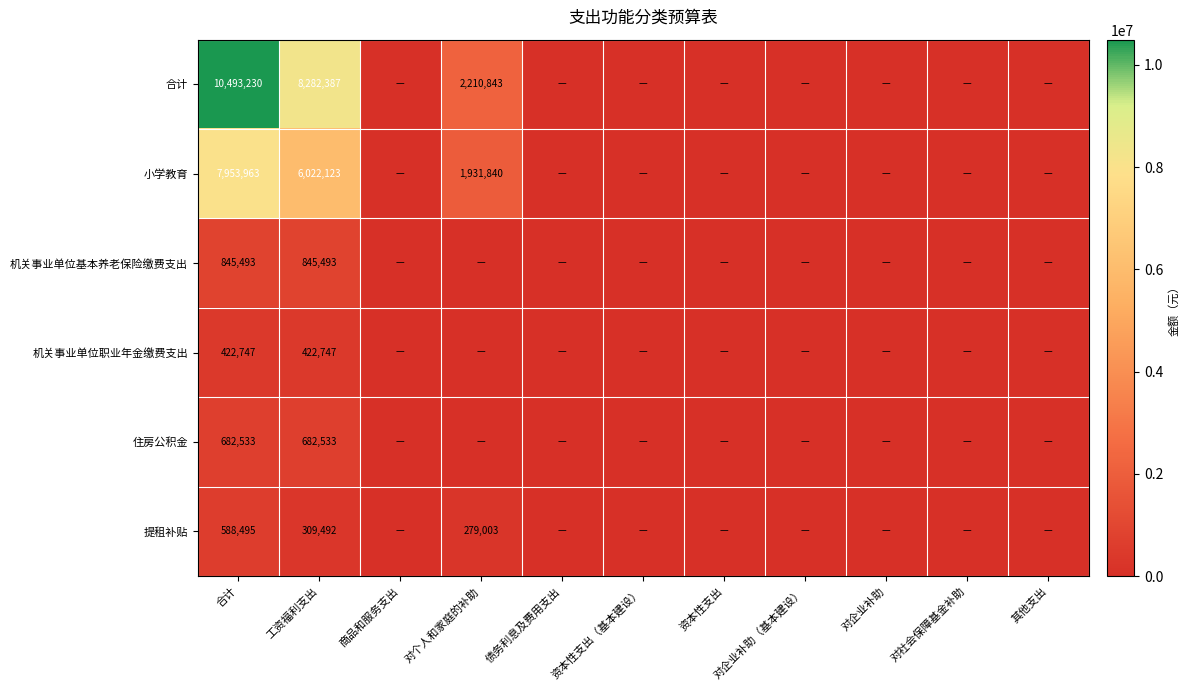

The 合计 series shows 10493230 at 合计. True or false?

True